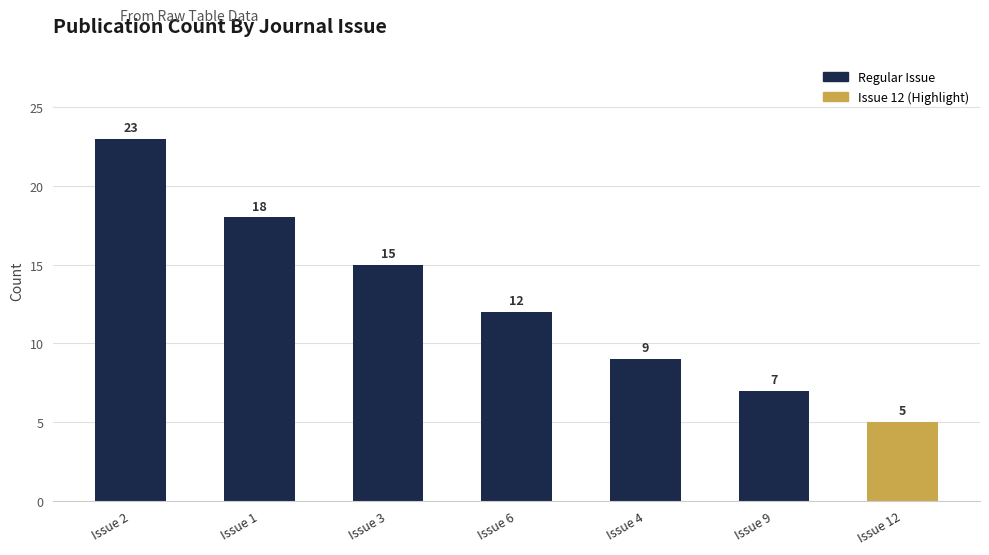

What is the difference between the values at Issue 4 and Issue 3?

6